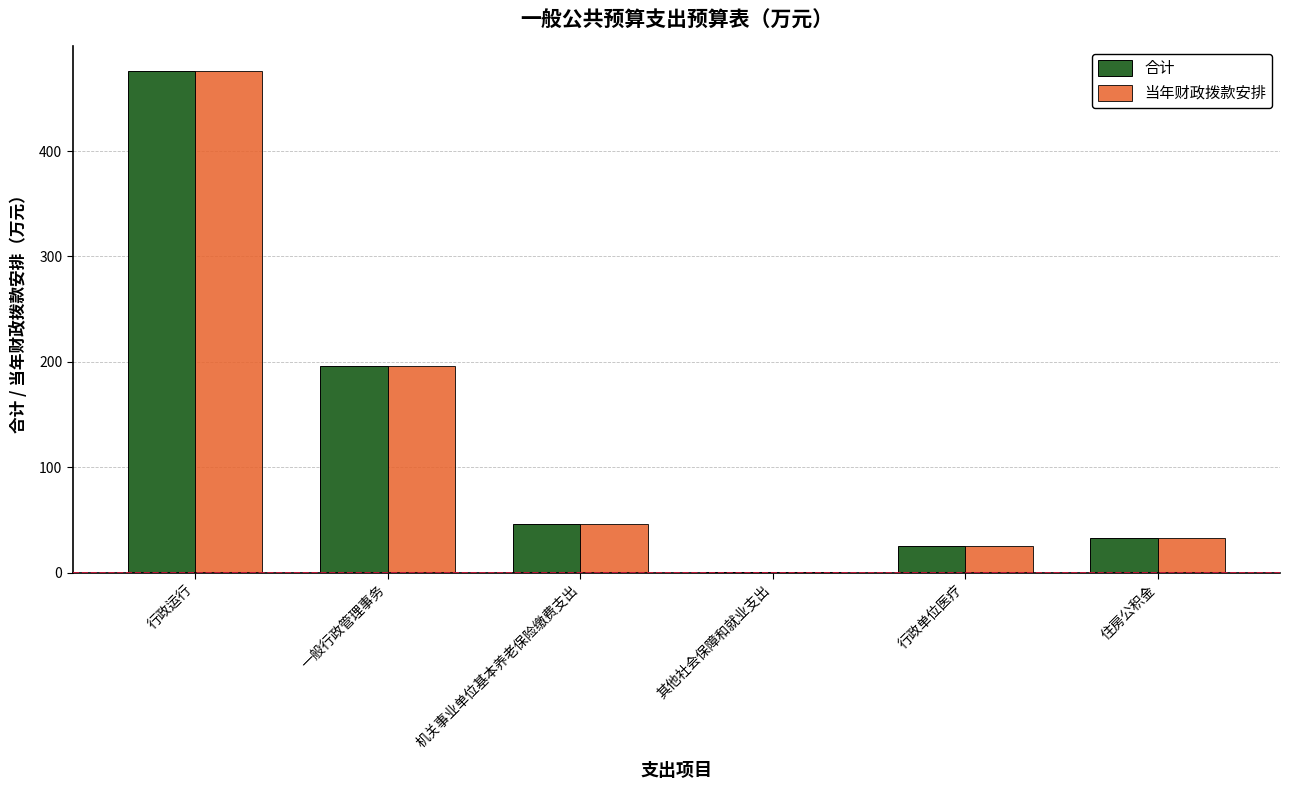

What is the total value across all series at 行政单位医疗?

49.7